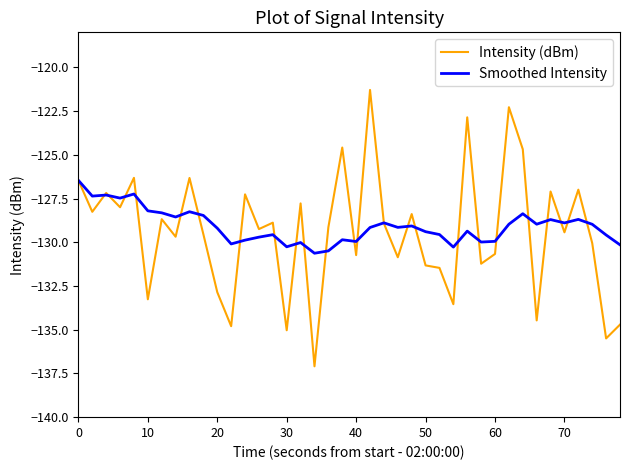

Rank the series by their maximum value, from highest to lowest.

Intensity (dBm), Smoothed Intensity